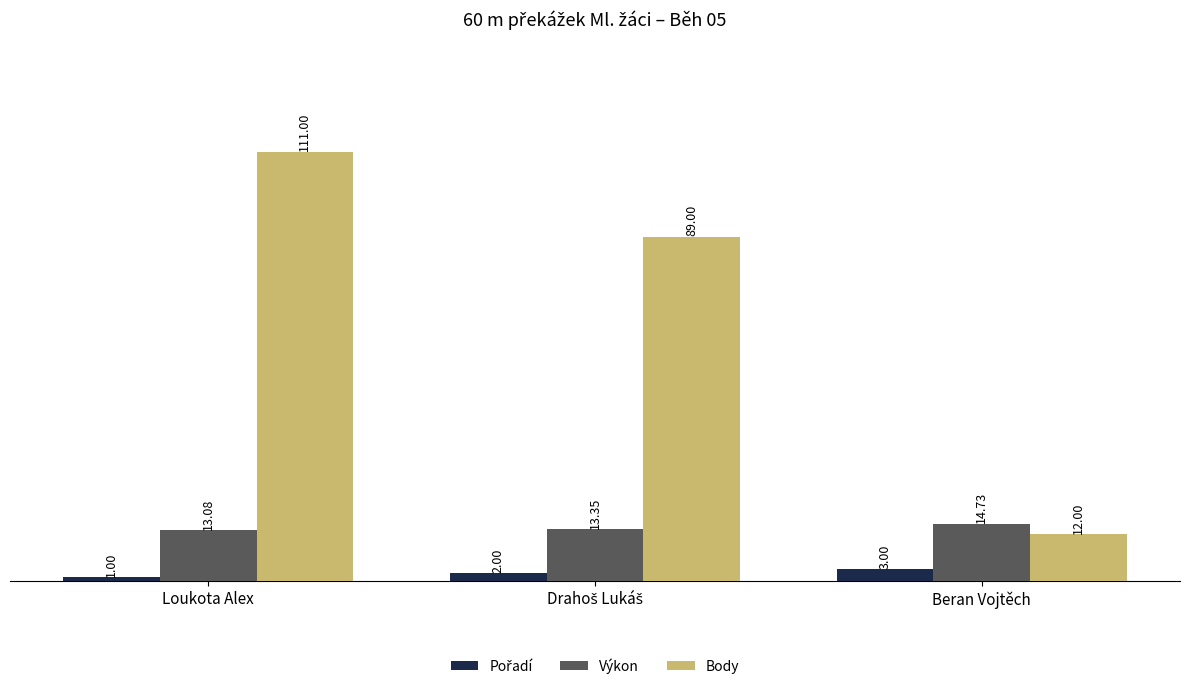

At which label is Výkon closest to 13?

Loukota Alex